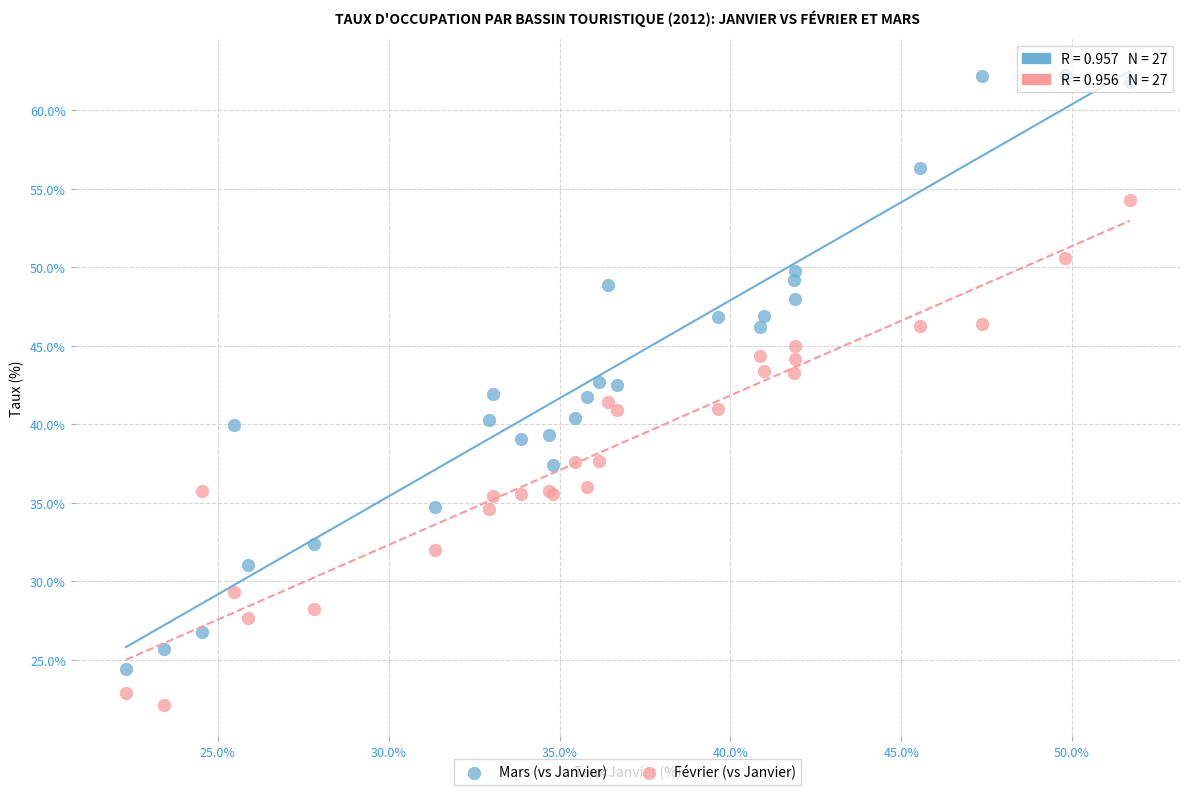

Which series contains the highest Y value?

Mars (vs Janvier)